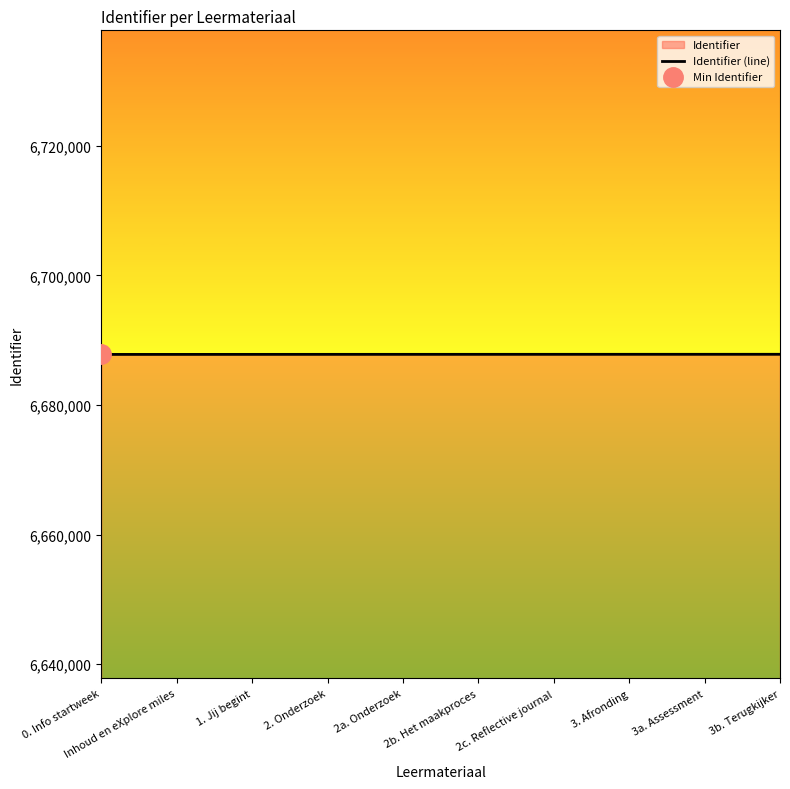

List the labels in order of value, largest first.

3b. Terugkijker, 3a. Assessment, 3. Afronding, 2c. Reflective journal, 2b. Het maakproces, 2a. Onderzoek, 2. Onderzoek, 1. Jij begint, Inhoud en eXplore miles, 0. Info startweek